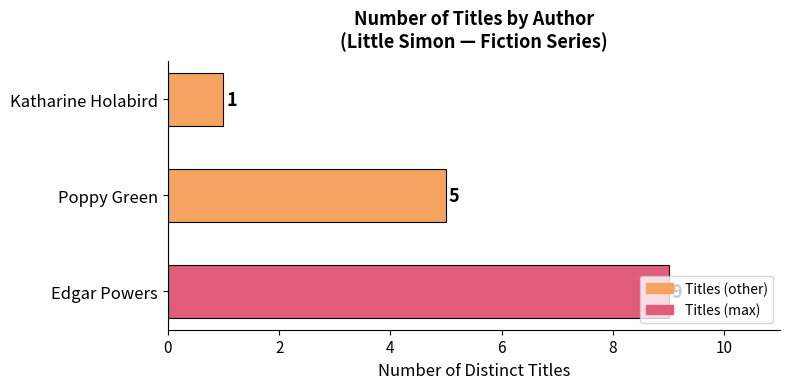

What is the greatest value displayed?

9